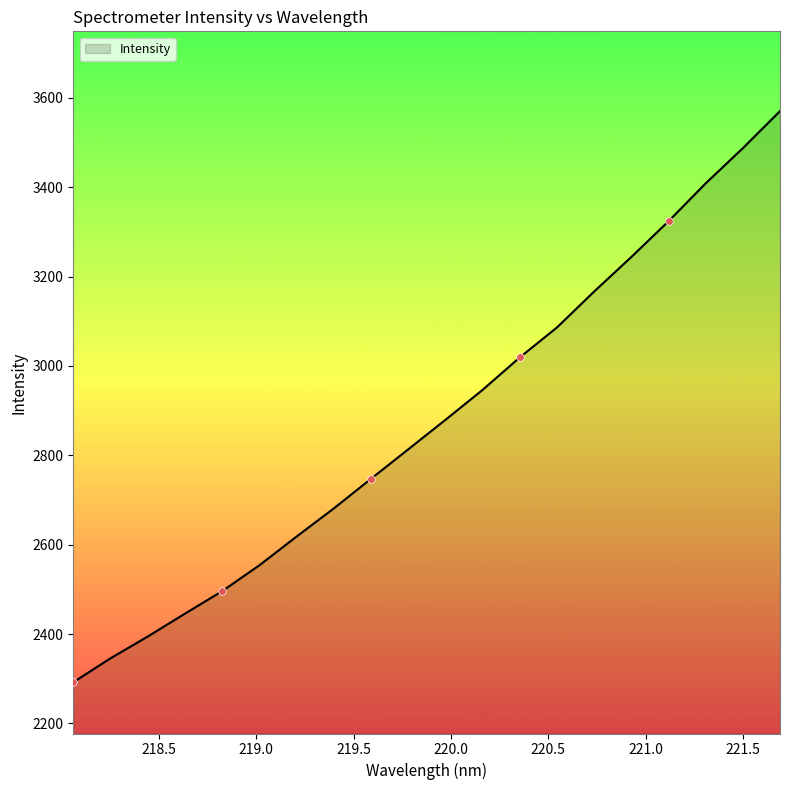

What is the smallest value displayed?

2291.9